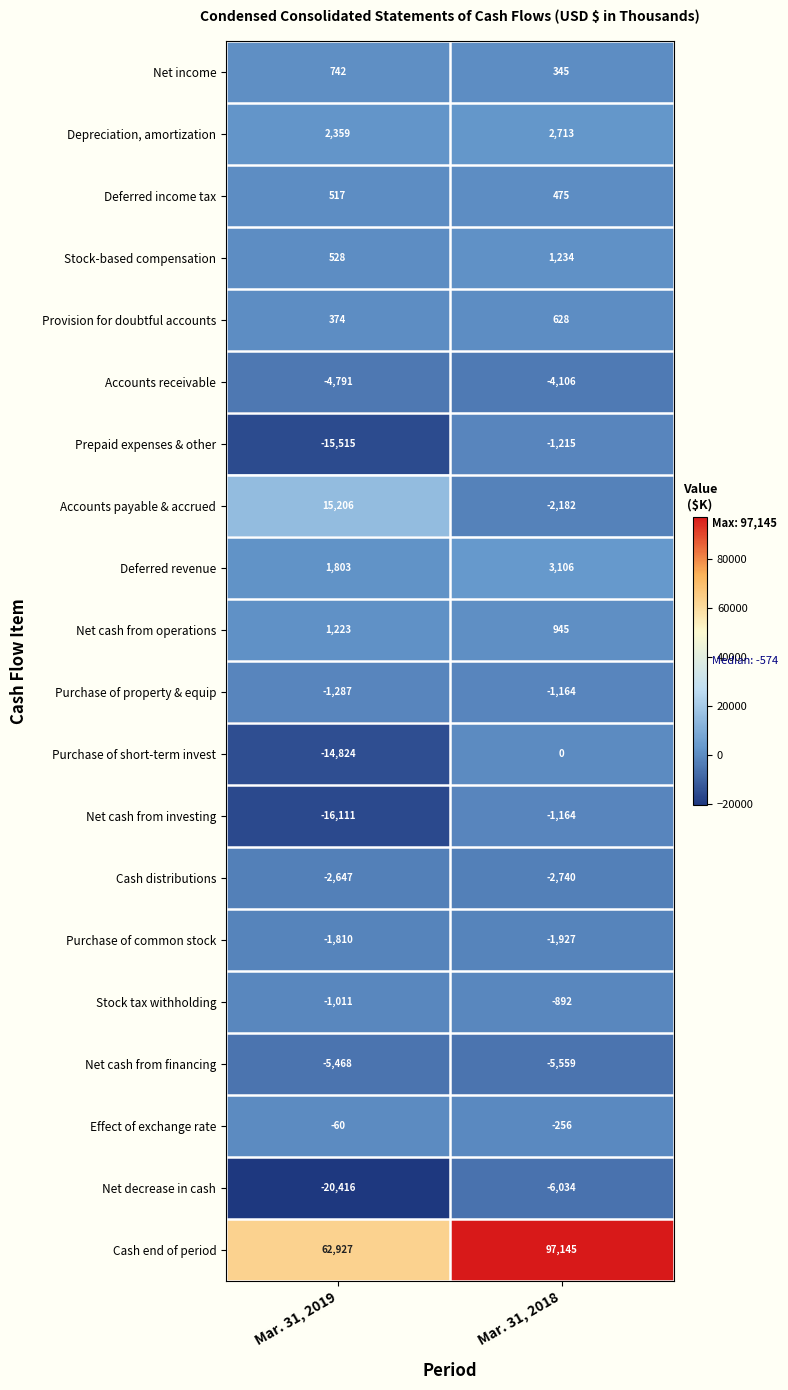

Is the value of Accounts receivable at Mar. 31, 2018 greater than the value of Purchase of short-term invest at Mar. 31, 2019?

Yes